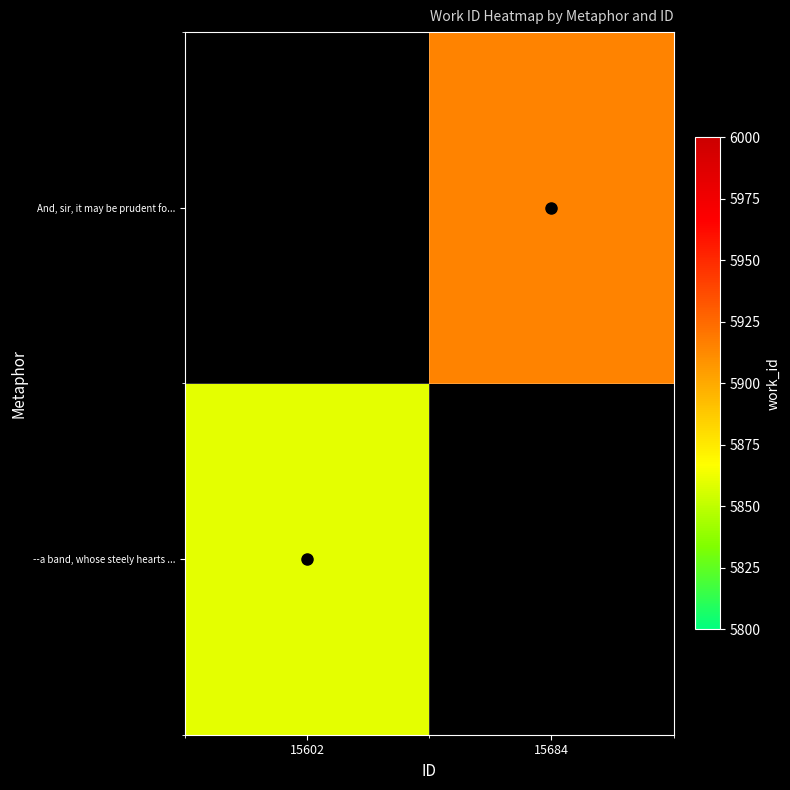

Is it true that And, sir, it may be prudent fo... equals 5915.0 at 15684?

True